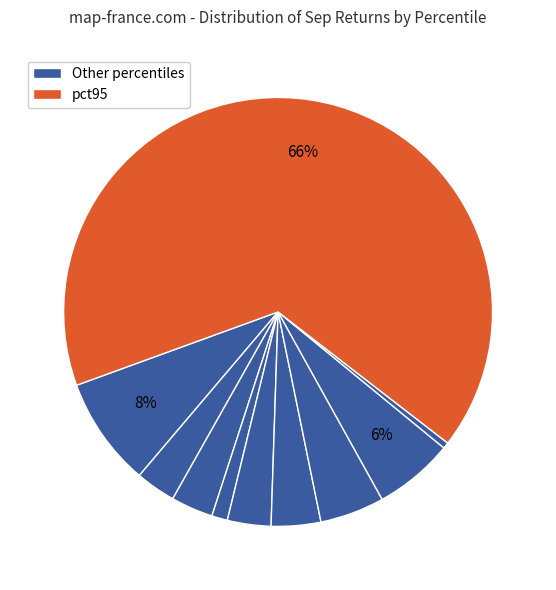

How many segments does this pie chart have?

10